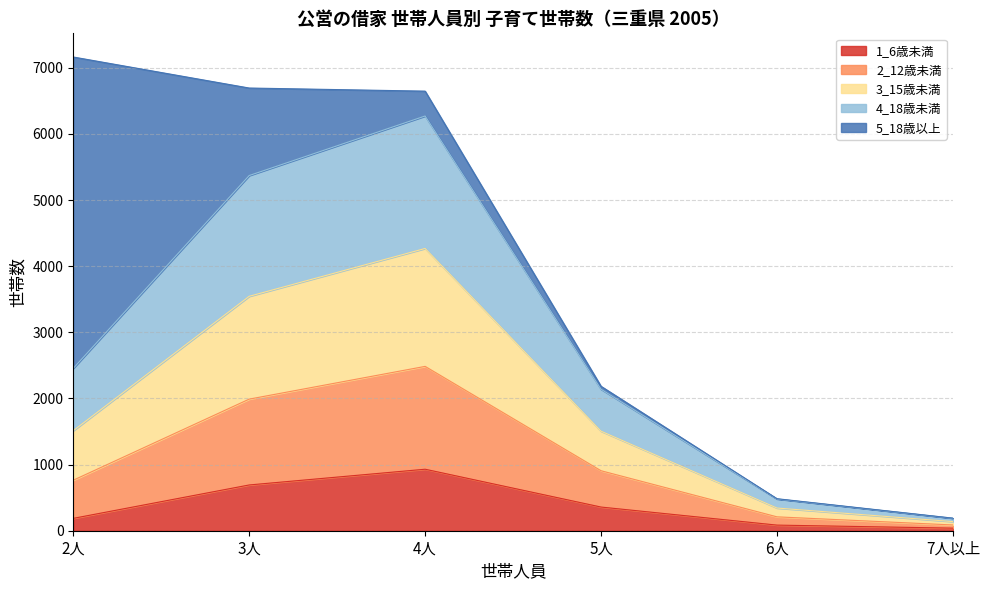

Where is the first local maximum for 3_15歳未満?

4人